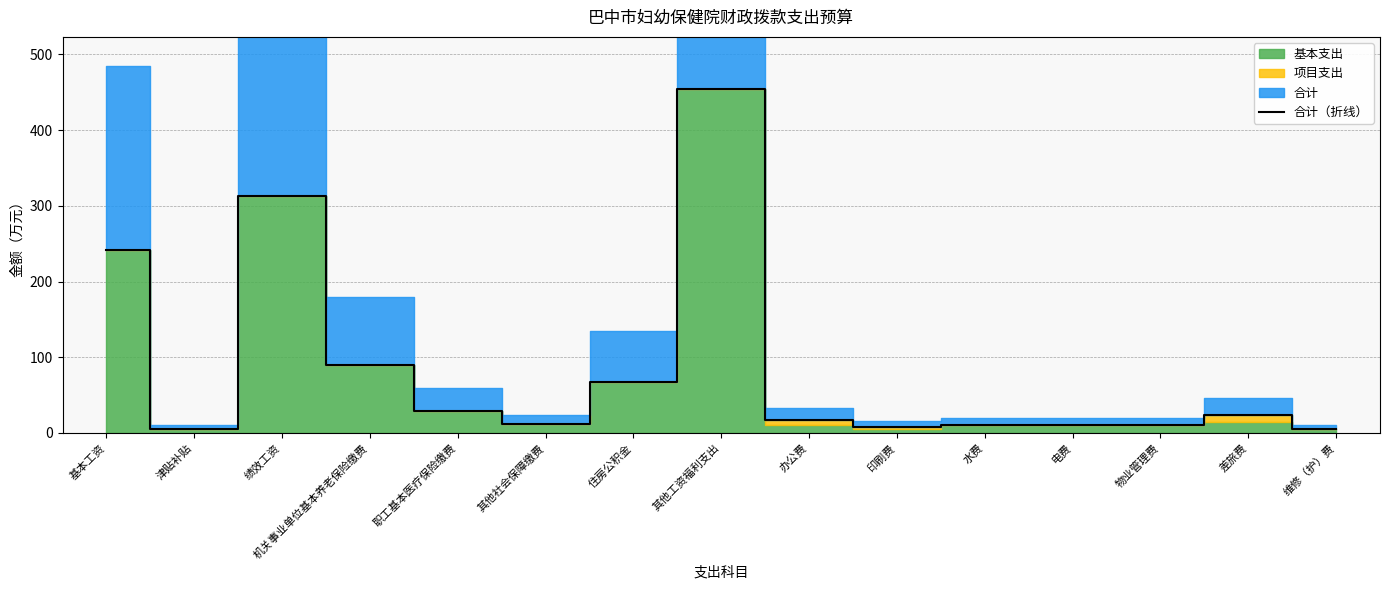

Where does the data first go above 16?

基本工资